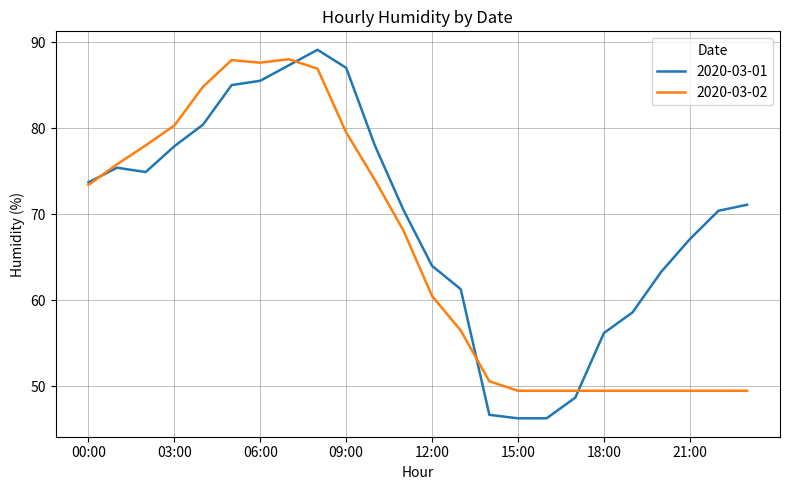

What is the minimum value for 2020-03-01?

46.3